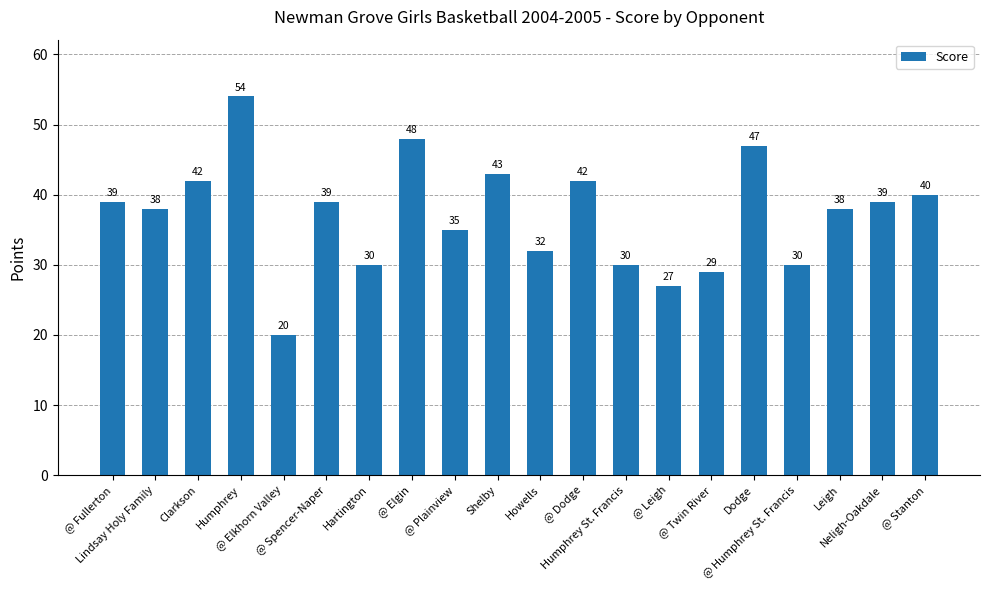

Reading right to left, transcribe all the data shown in this chart.

40	39	38	30	47	29	27	30	42	32	43	35	48	30	39	20	54	42	38	39